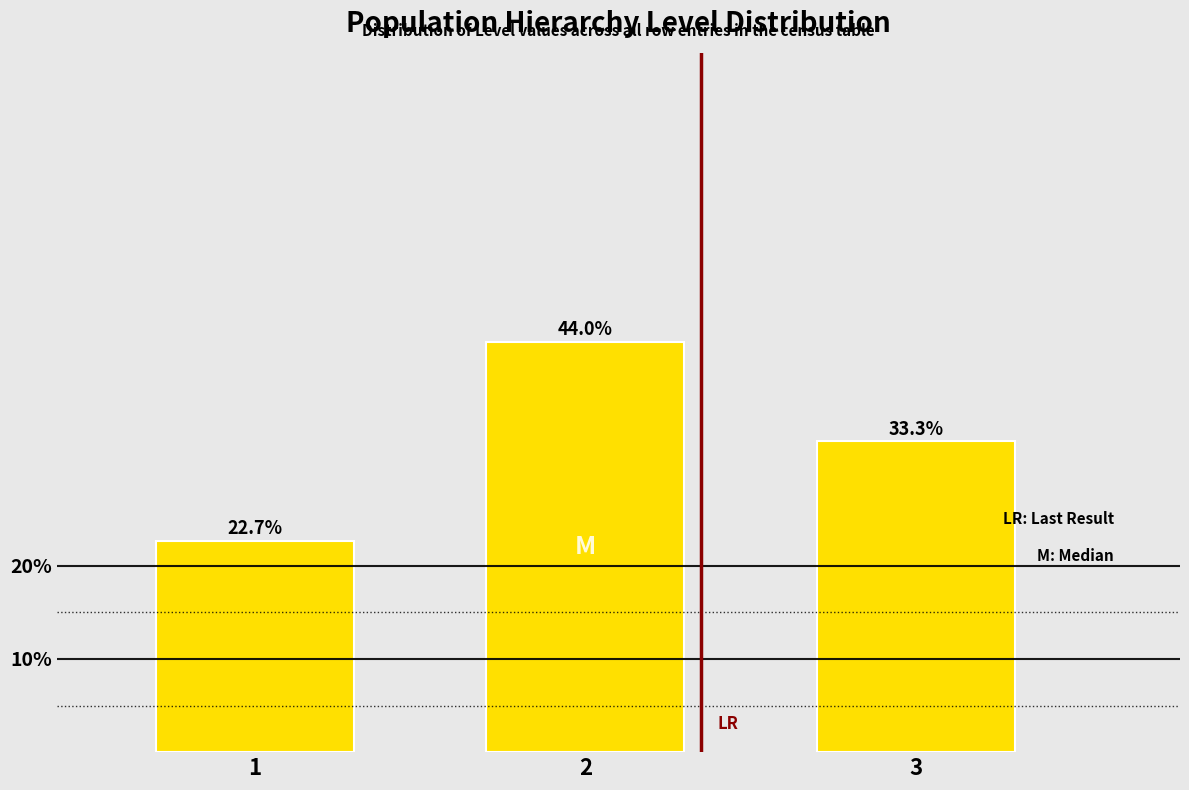

Reading left to right, transcribe all the data shown in this chart.

22.7	44.0	33.3